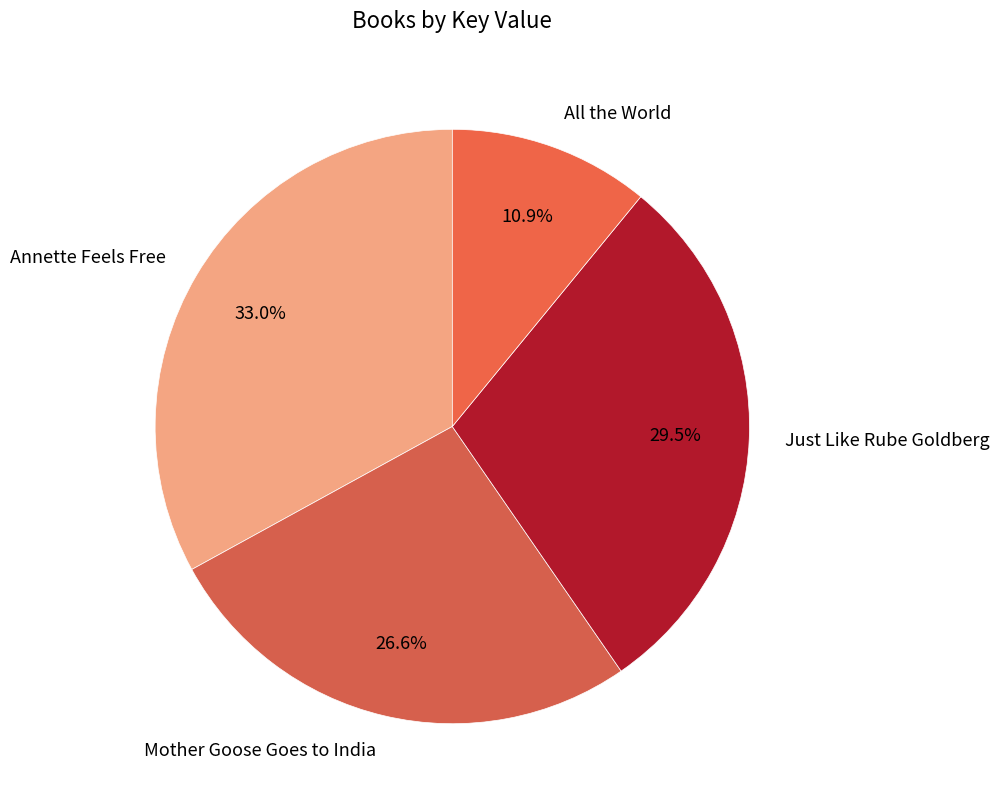

What percentage do All the World and Just Like Rube Goldberg together represent?

40.4%